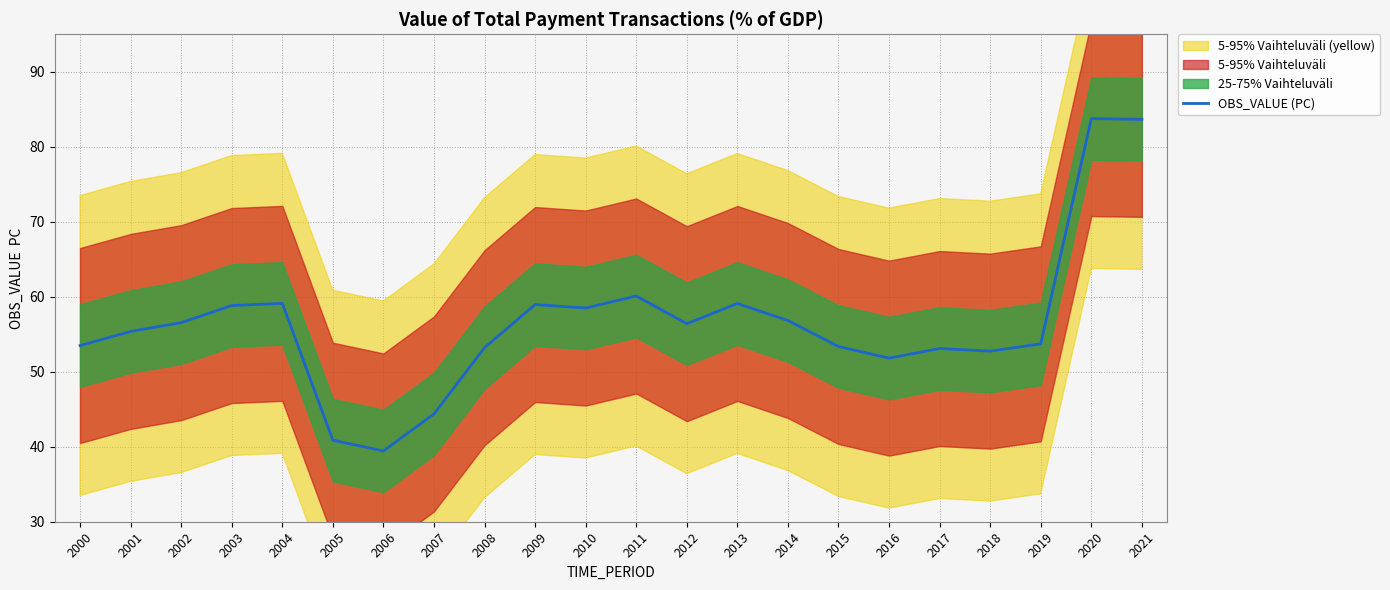

Rank the categories by value from highest to lowest.

2020, 2021, 2011, 2004, 2013, 2009, 2003, 2010, 2014, 2002, 2012, 2001, 2019, 2000, 2015, 2008, 2017, 2018, 2016, 2007, 2005, 2006